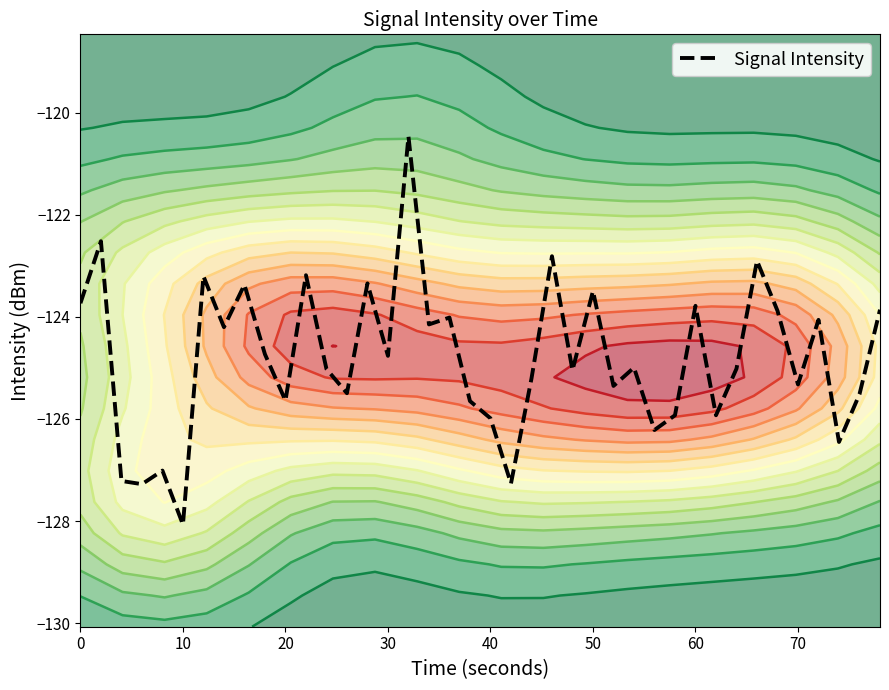

Which category has the lowest value in the Signal Intensity series?

10